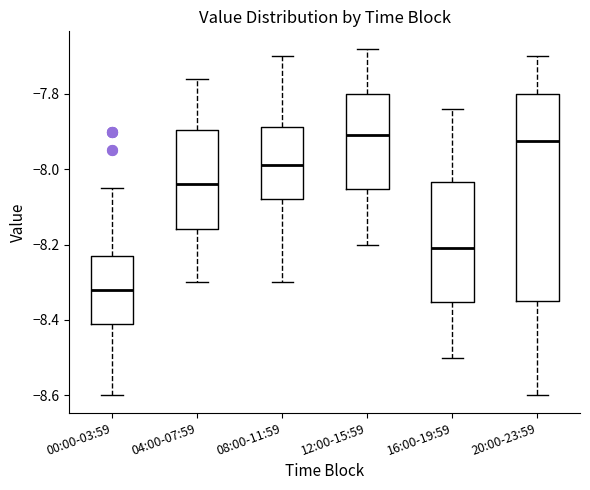

Where does the lower whisker of the box for 08:00-11:59 end on the y-axis? The values are not printed on the chart, so give them approximately, as read against the axis.

-8.30